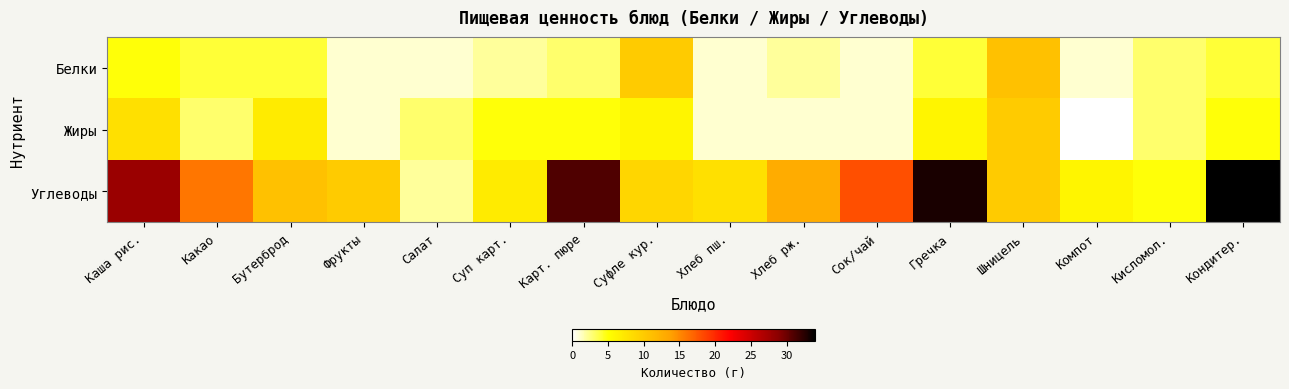

List the series in order of their peak value, highest first.

Углеводы, Белки, Жиры